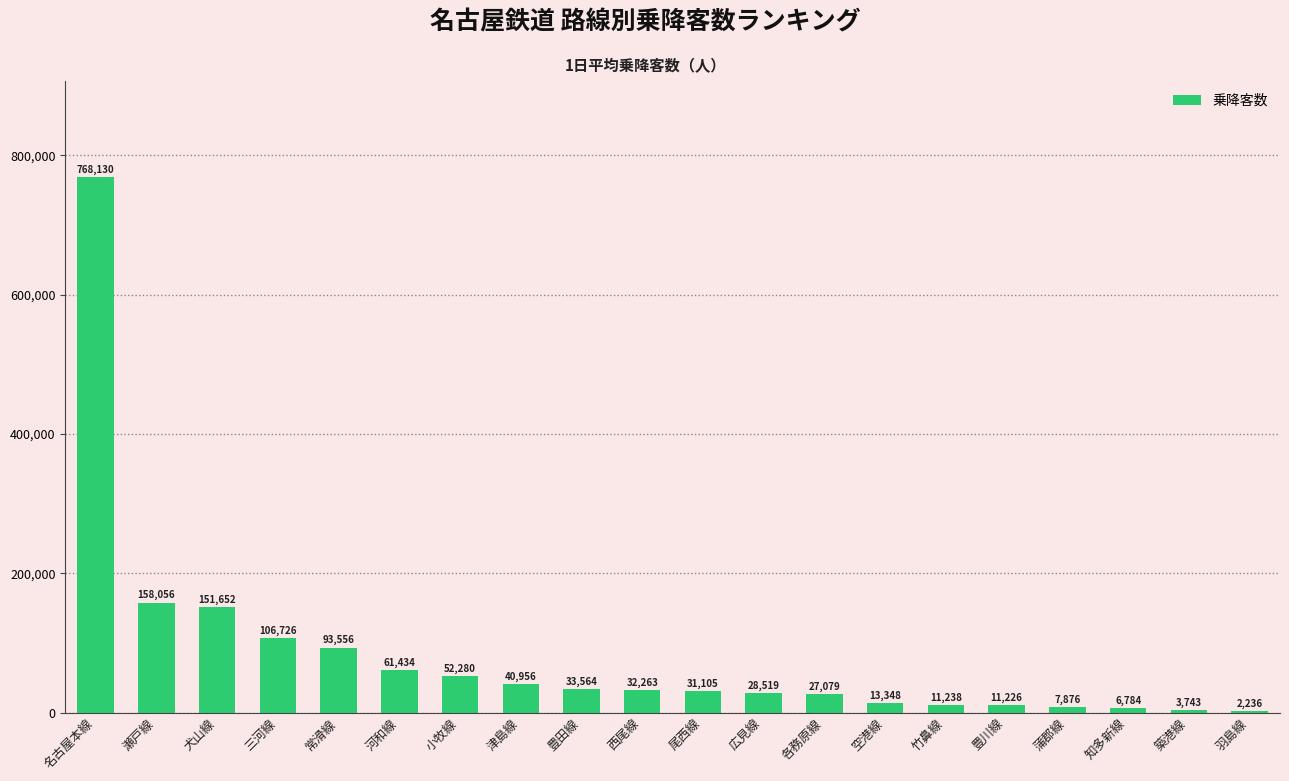

Where is the data nearest to the value 385183?

瀬戸線